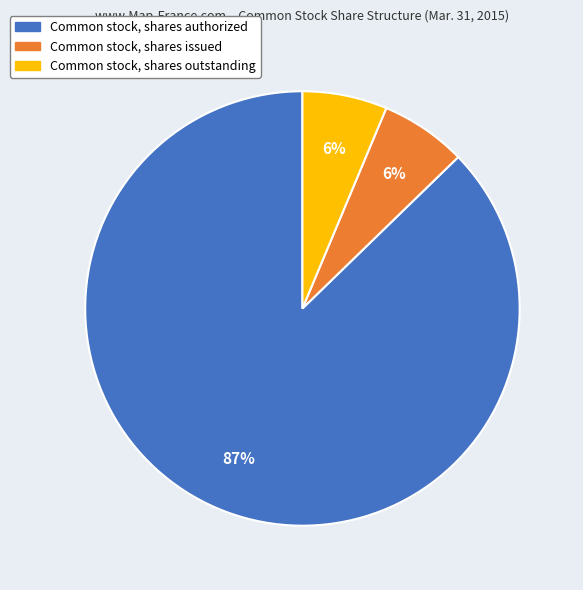

Approximately how many times larger is the value at Common stock, shares issued compared to Common stock, shares authorized?

0.1